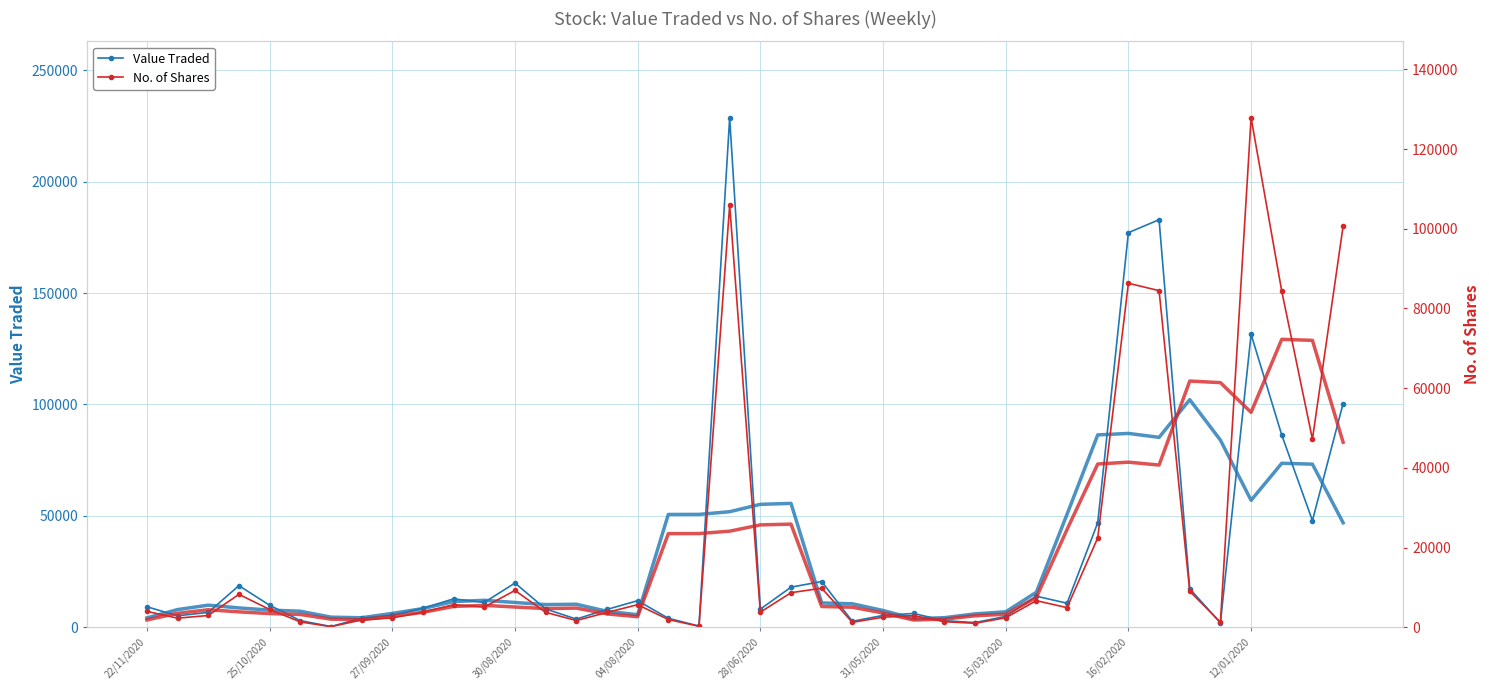

What is the difference between the highest and lowest values at 27?

1123